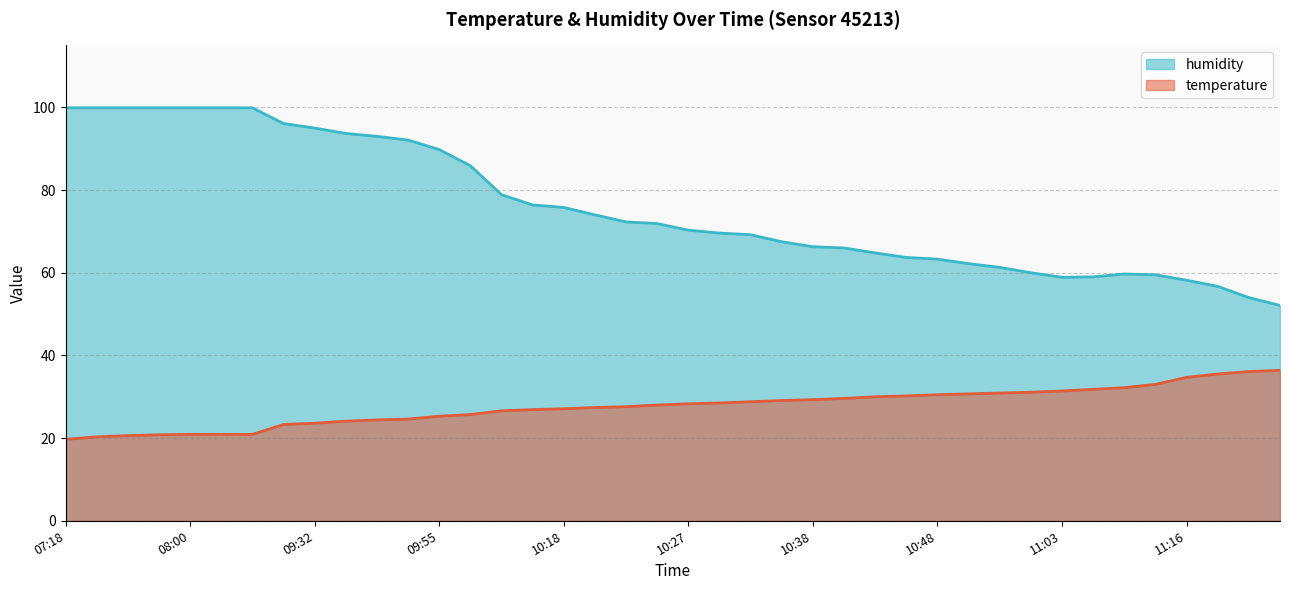

Reading left to right, transcribe all the data shown in this chart.

temperature: 07:18=19.7	07:27=20.3	07:51=20.6	07:58=20.8	08:00=20.9	08:03=20.9	08:05=20.9	09:26=23.3	09:32=23.6	09:40=24.1	09:43=24.4	09:46=24.6	09:55=25.3	10:01=25.7	10:13=26.6	10:15=26.9	10:18=27.1	10:20=27.4	10:22=27.6	10:25=28.0	10:27=28.3	10:31=28.5	10:33=28.8	10:35=29.1	10:38=29.3	10:40=29.6	10:43=30.0	10:45=30.2	10:48=30.5	10:51=30.7	10:53=30.9	10:58=31.1	11:03=31.4	11:06=31.8	11:08=32.2	11:10=33.0	11:16=34.7	11:18=35.5	11:21=36.1	11:23=36.4
humidity: 07:18=99.9	07:27=99.9	07:51=99.9	07:58=99.9	08:00=99.9	08:03=99.9	08:05=99.9	09:26=96.1	09:32=95.0	09:40=93.7	09:43=93.0	09:46=92.1	09:55=89.8	10:01=85.9	10:13=78.9	10:15=76.4	10:18=75.8	10:20=74.0	10:22=72.3	10:25=71.9	10:27=70.3	10:31=69.6	10:33=69.2	10:35=67.5	10:38=66.3	10:40=66.0	10:43=64.8	10:45=63.7	10:48=63.3	10:51=62.2	10:53=61.3	10:58=60.0	11:03=58.9	11:06=59.0	11:08=59.7	11:10=59.5	11:16=58.2	11:18=56.7	11:21=54.0	11:23=52.1